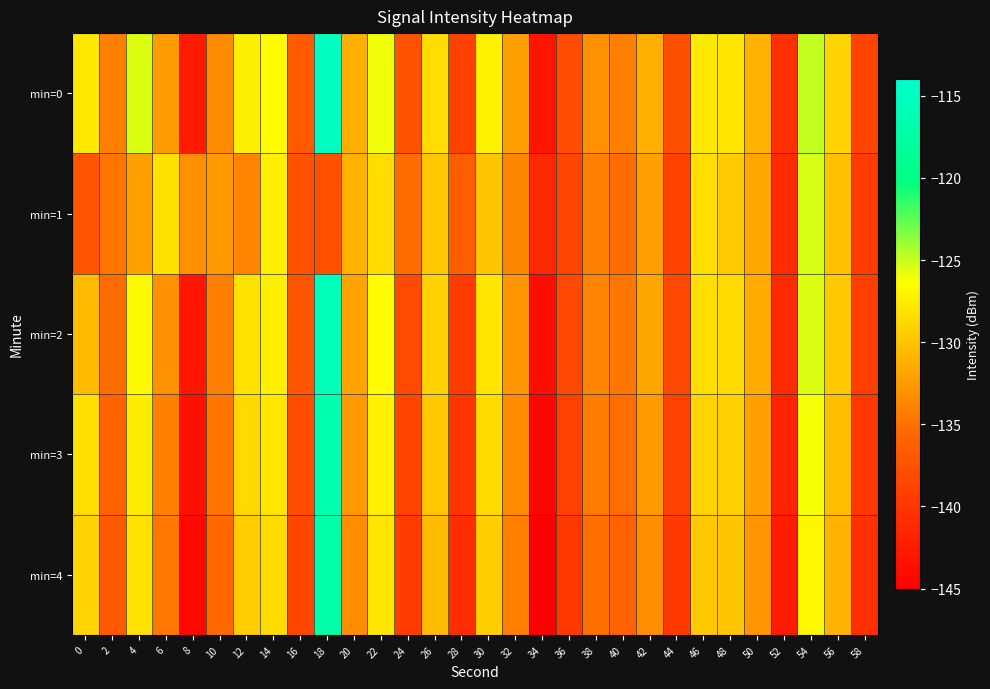

What is the spread (max minus min) of values at 6?

6.5